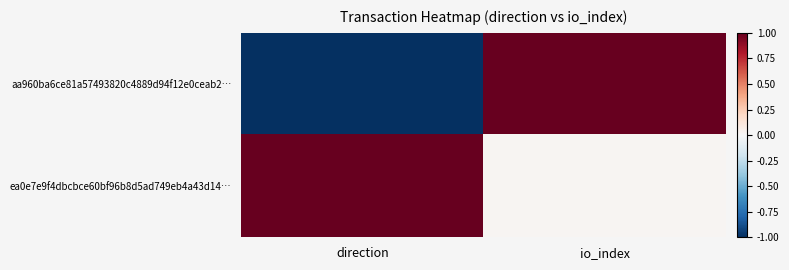

What is the difference between the highest and lowest values at io_index?

1.0